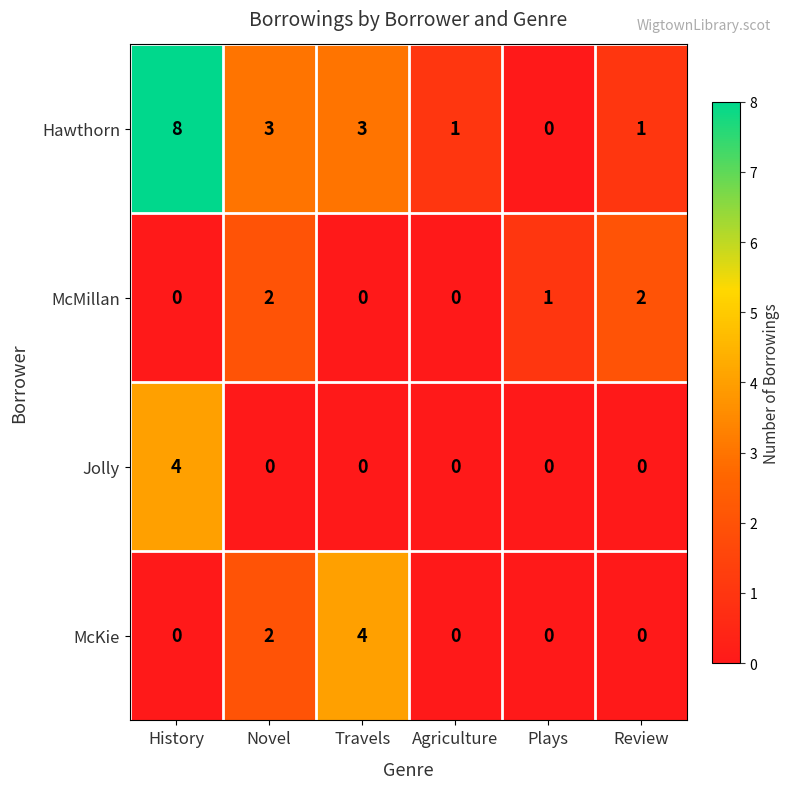

At which category is the sum across all series the highest?

History